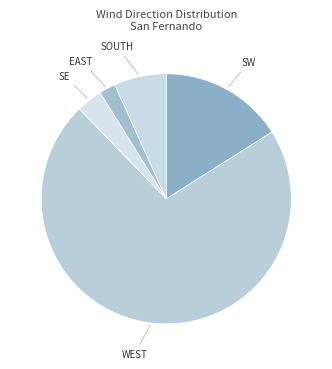

Count the number of slices in the pie.

5